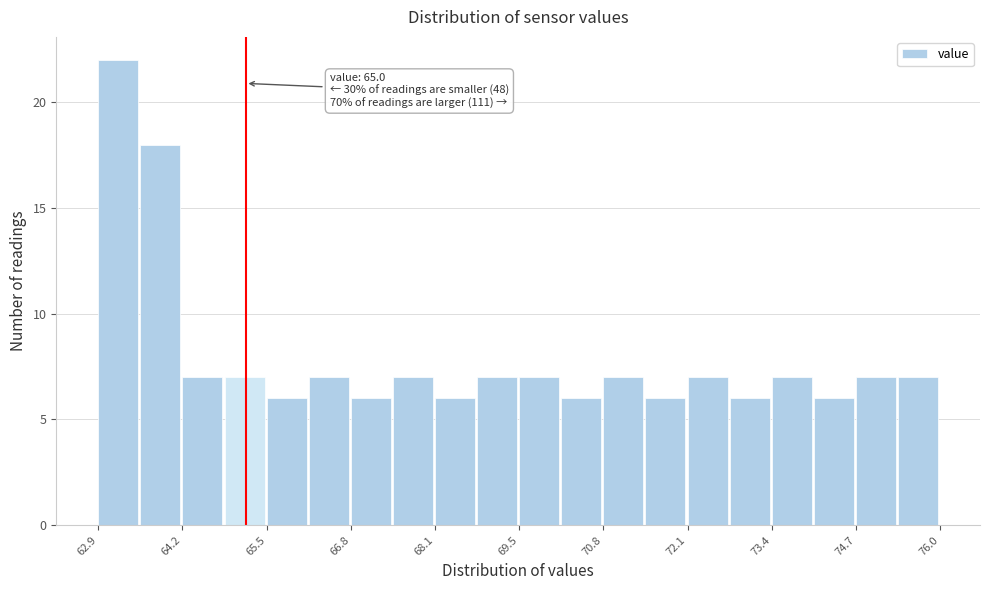

Read against the x-axis, roughly where is the centre of the tallest bar?

63.2